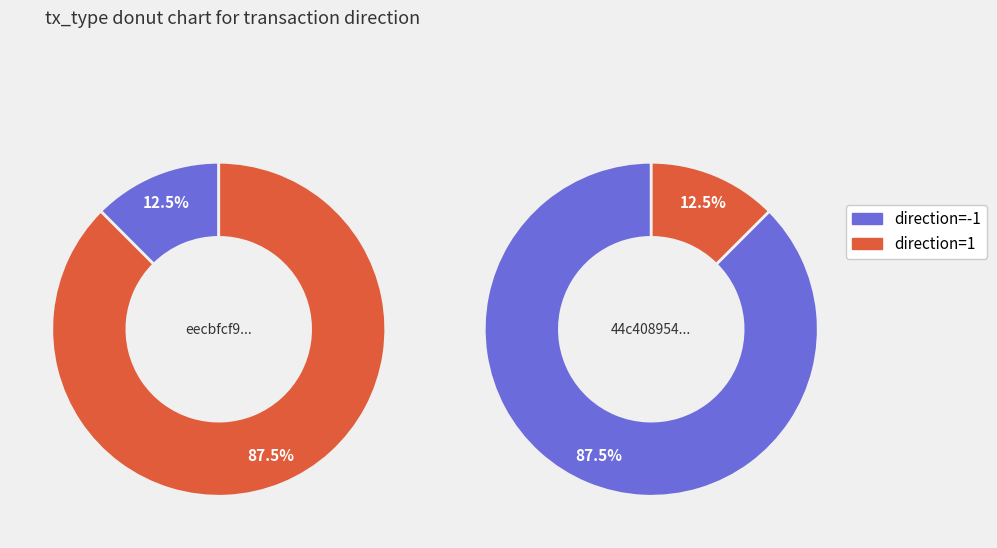

Between io_index=0 and io_index=7, which series saw the biggest shift?

44c408954d123ea7308c490399f4e89ea69b25a